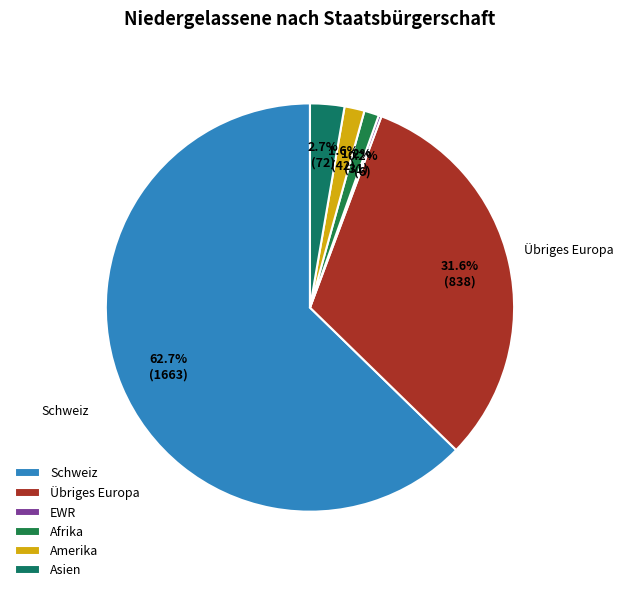

Count the number of slices in the pie.

6